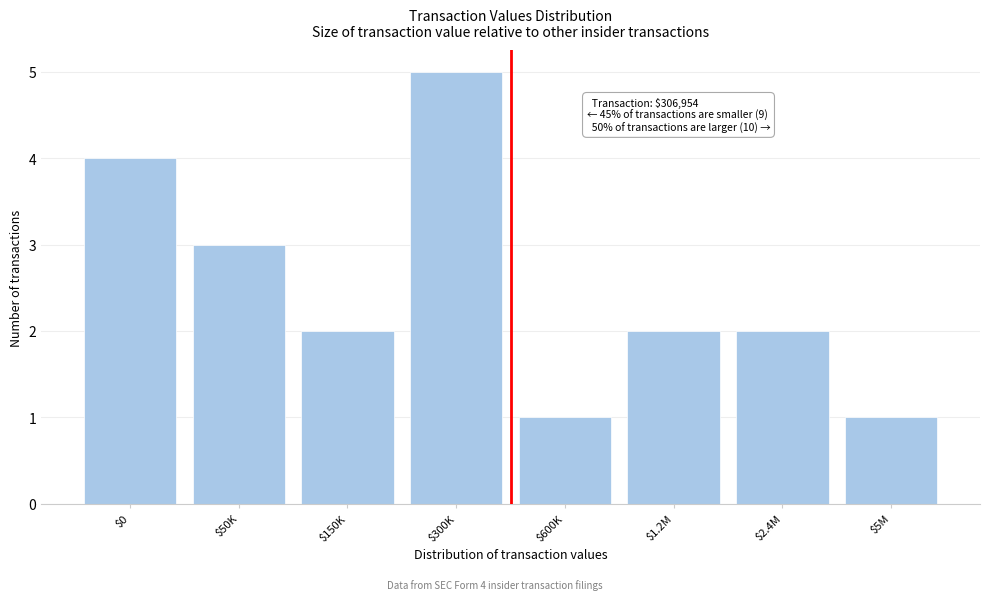

Reading right to left, what are all the values shown in this chart?

1	2	2	1	5	2	3	4